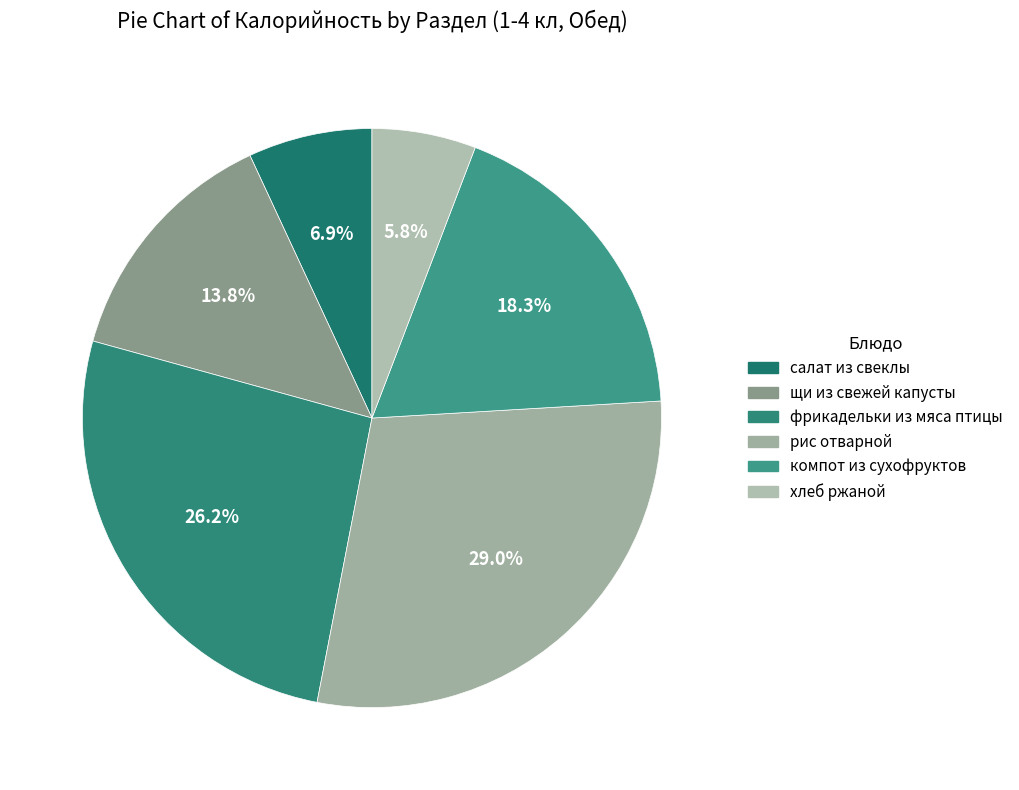

Combined, do щи из свежей капусты and рис отварной account for over 50%?

No